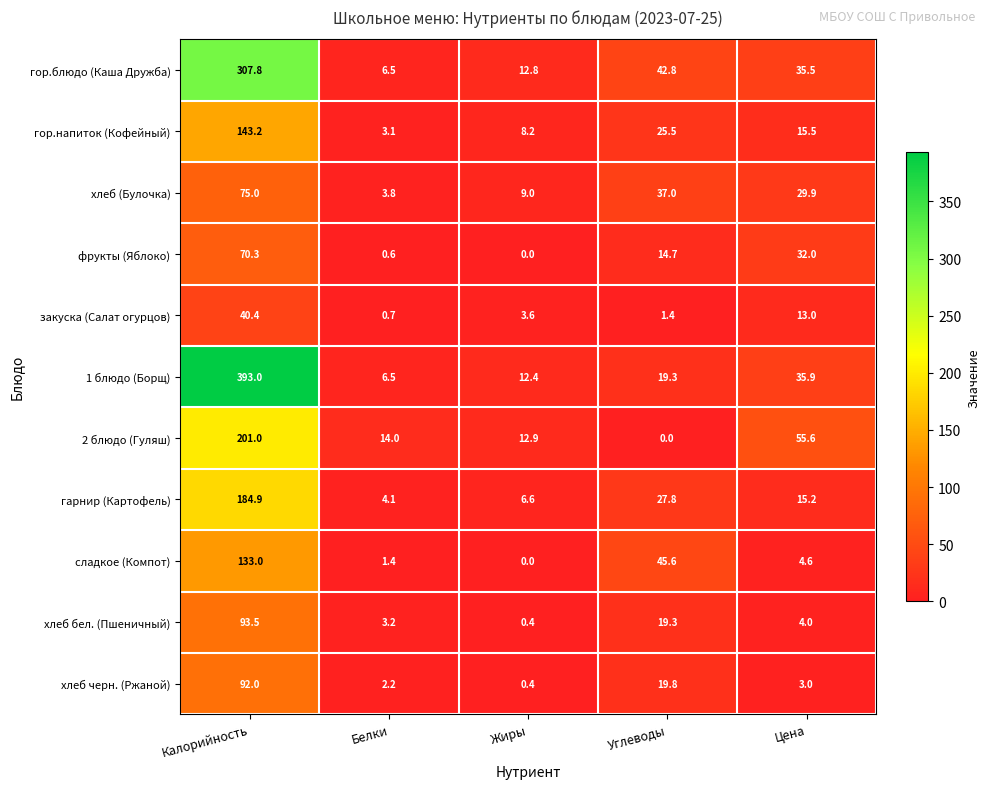

Which category has the highest value in the гор.блюдо (Каша Дружба) series?

Калорийность